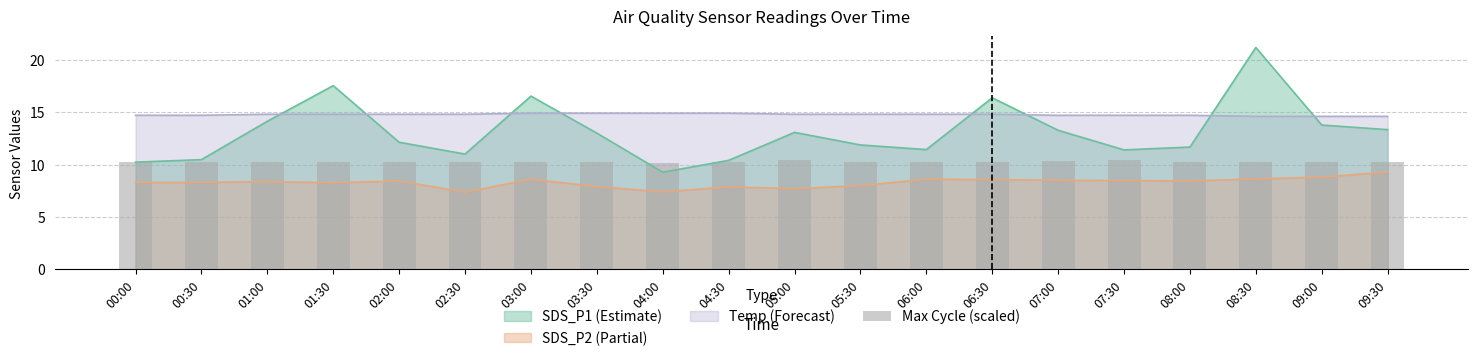

How many bars are there in total?

20